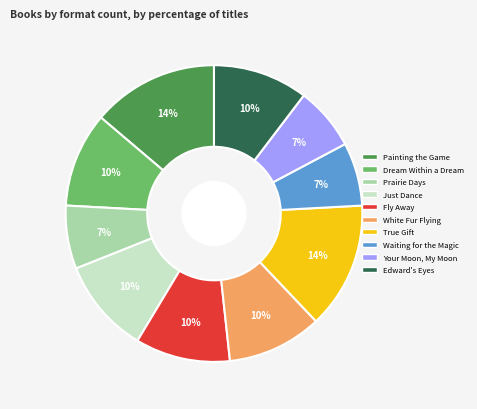

True or false: Prairie Days accounts for 7% of the total.

True